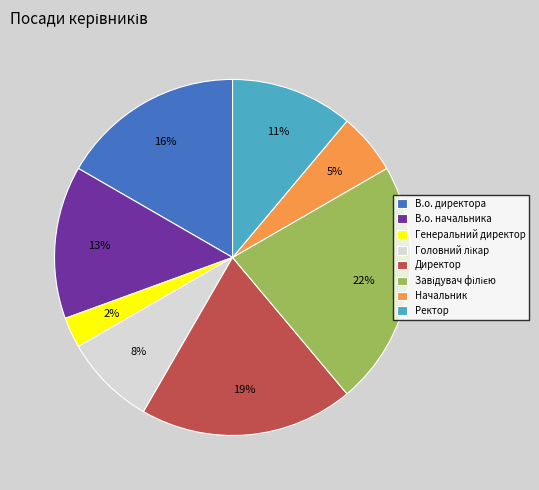

Is В.о. начальника the majority of the pie?

No